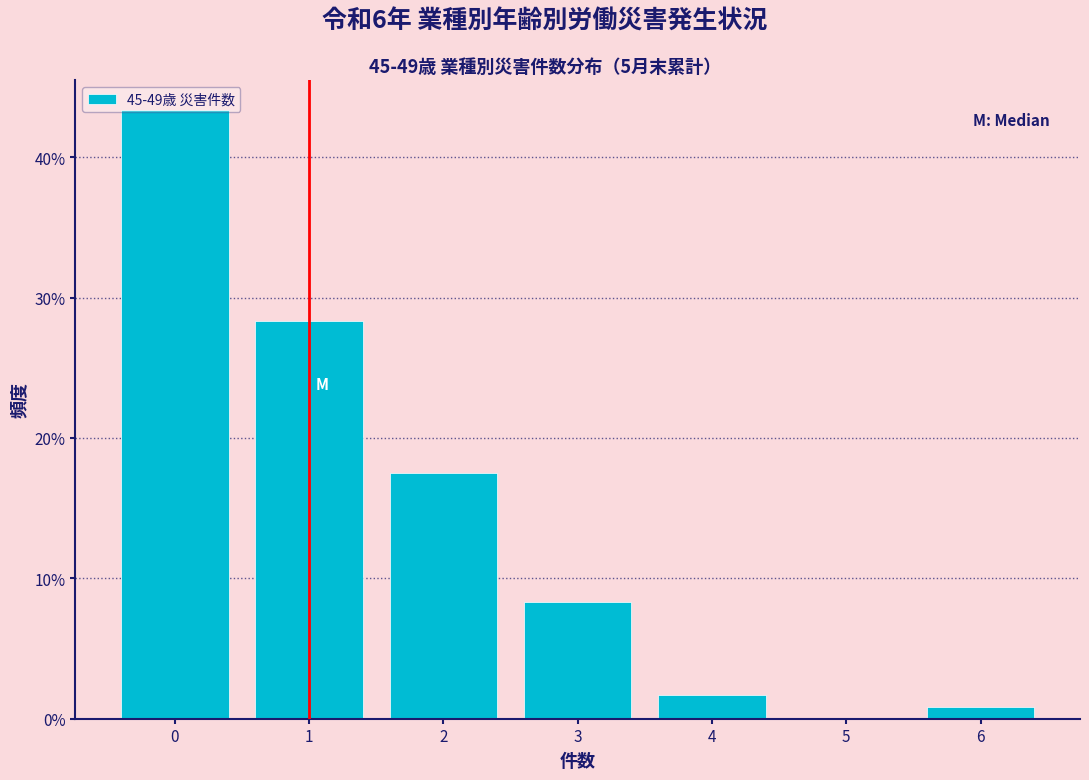

Reading left to right, transcribe this chart: for each bar, give the range it covers on the x-axis and its height. The values are not printed on the chart, so give them approximately, as read against the axis.

-0.5 to 0.5: 43
0.5 to 1.5: 28
1.5 to 2.5: 18
2.5 to 3.5: 8
3.5 to 4.5: 2
4.5 to 5.5: 0
5.5 to 6.5: under 1